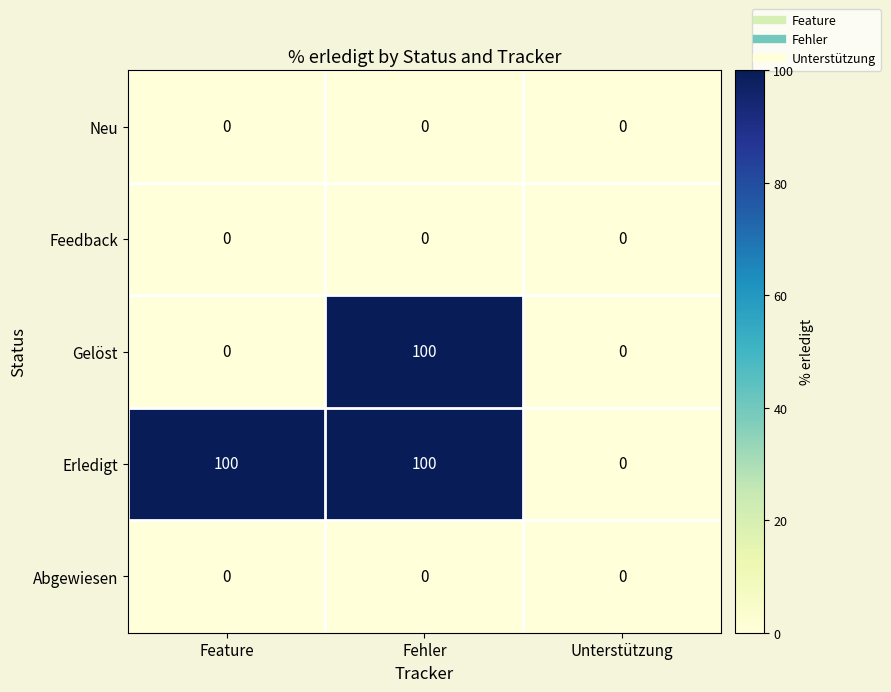

What is the total value across all series at Fehler?

200